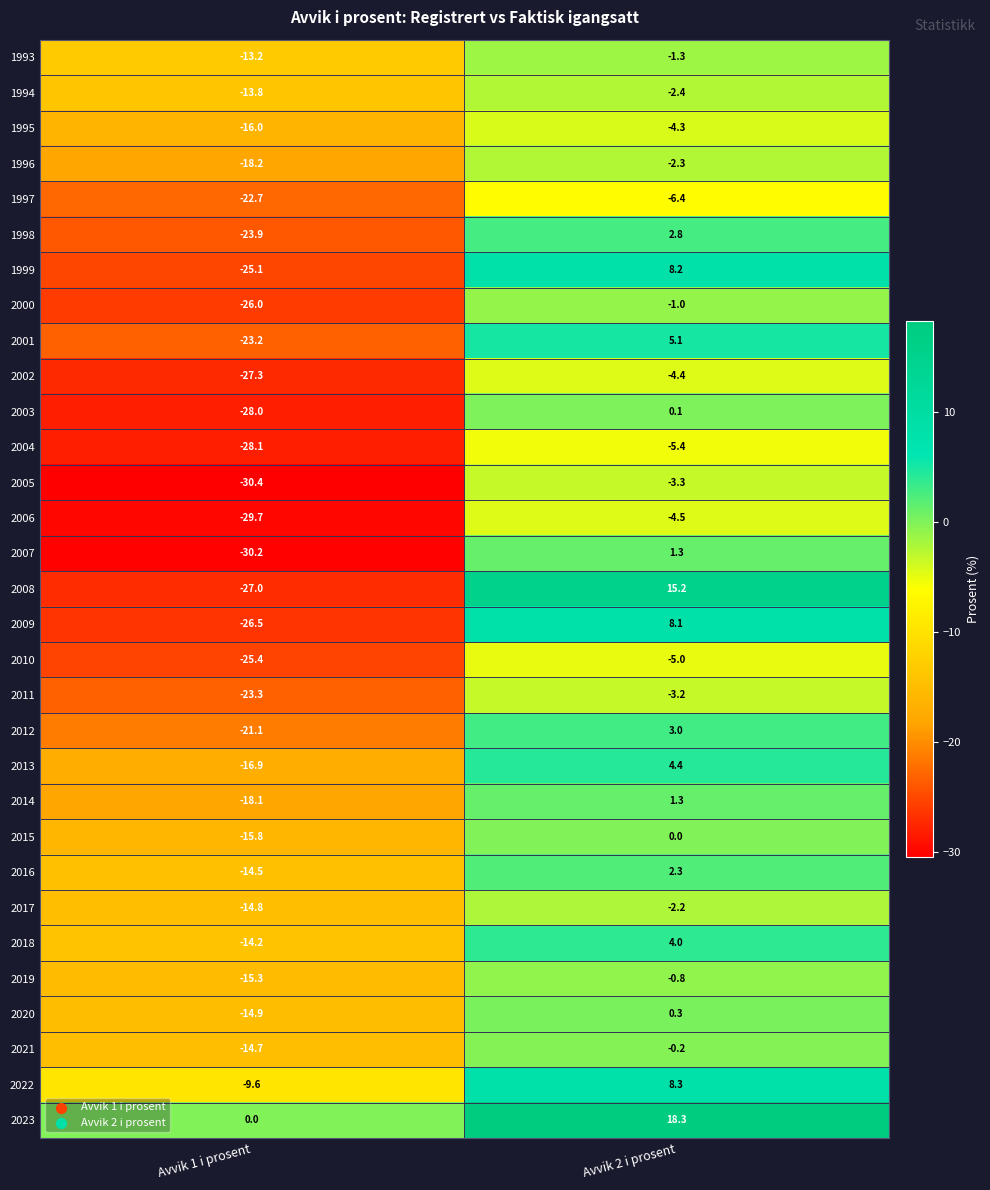

What is the difference between the 2007 values at Avvik 1 i prosent and Avvik 2 i prosent?

31.5